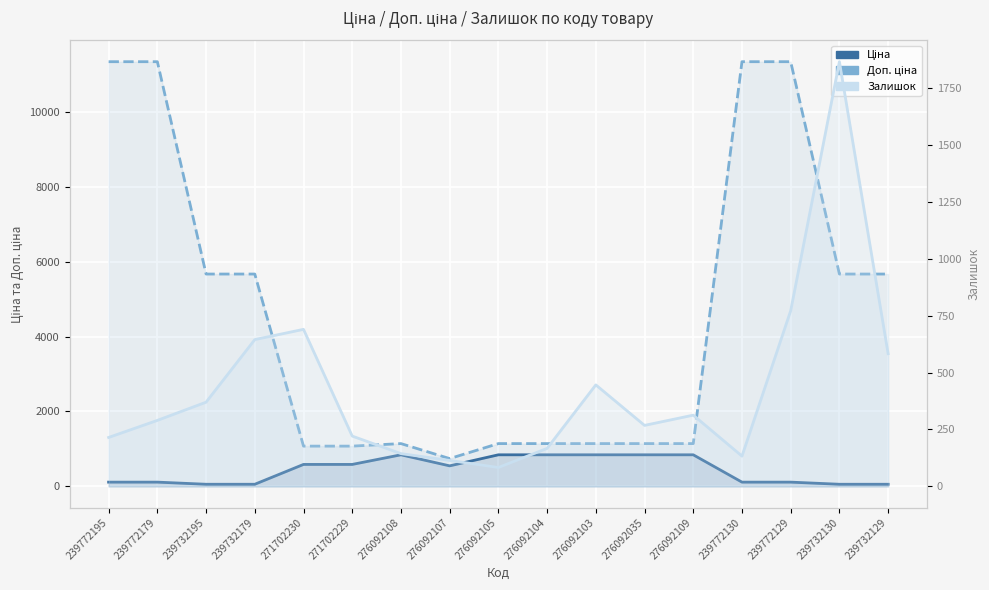

True or false: Залишок and Доп. ціна intersect in this chart.

False